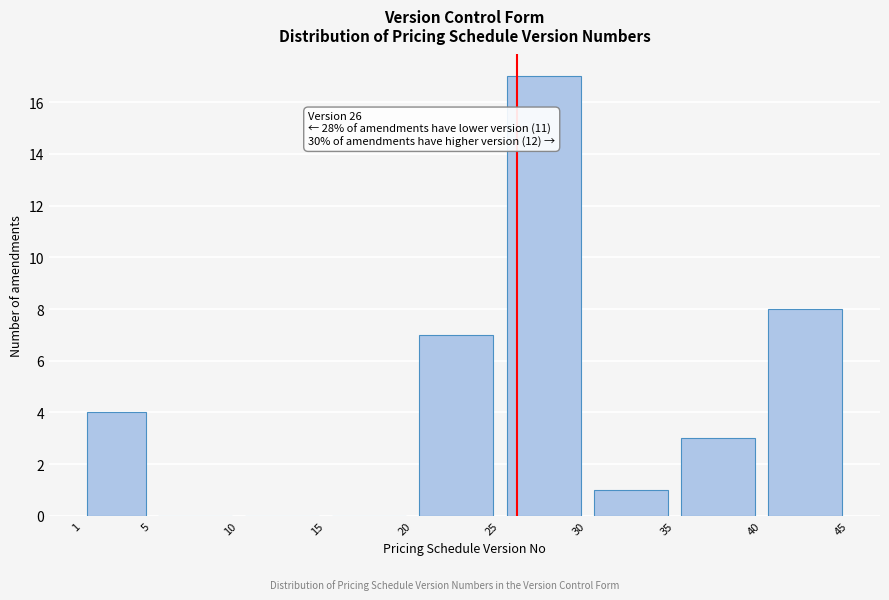

Over which range of the x-axis is the bar tallest?

25 to 30